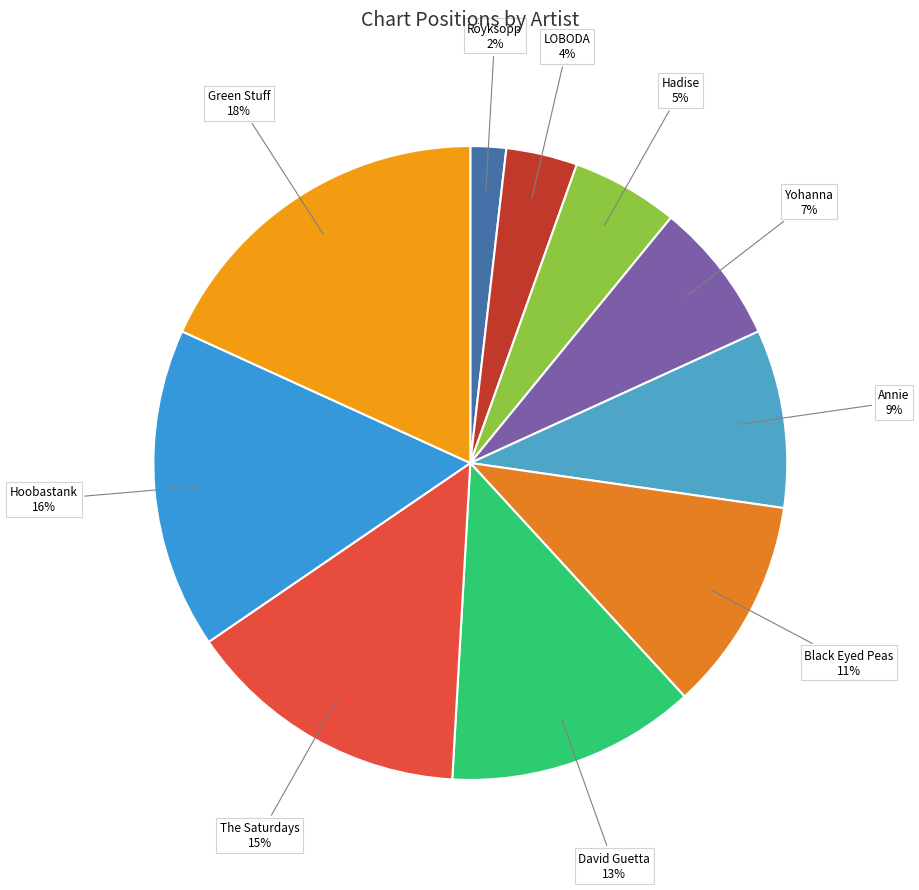

Count the number of slices in the pie.

10